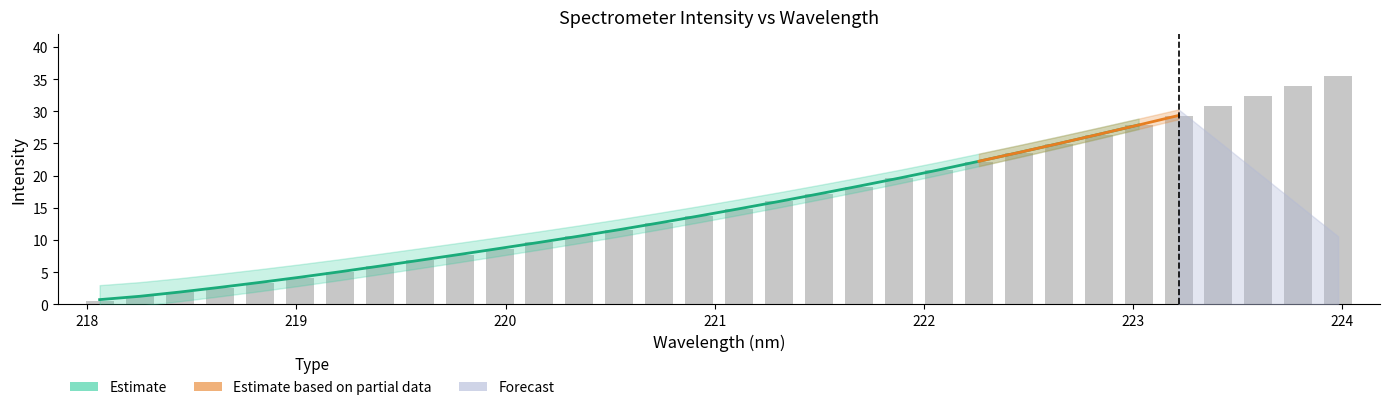

What is the value of the 32nd bar from the left?

35.5